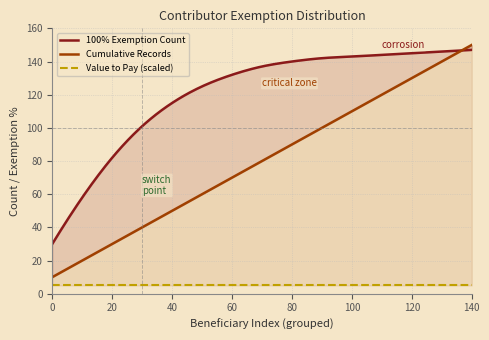

Rank the categories by 100% Exemption Count value from highest to lowest.

140, 130, 120, 110, 100, 90, 80, 70, 60, 50, 40, 30, 20, 10, 0